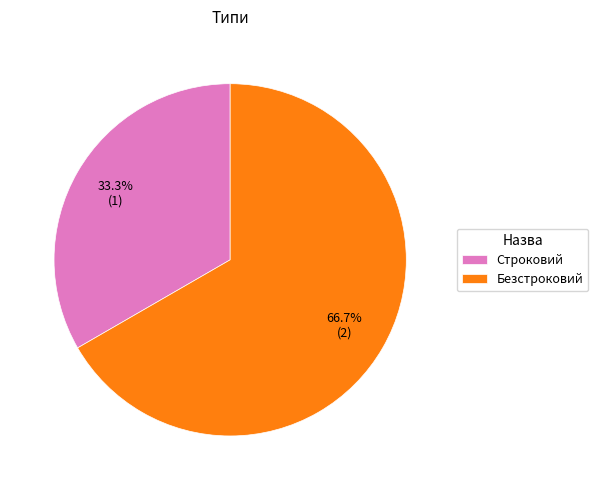

Rank the categories by value from lowest to highest.

Строковий, Безстроковий